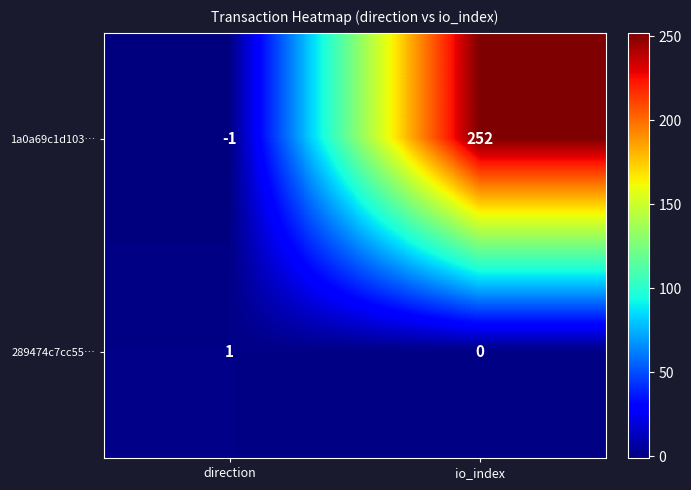

Rank the series at io_index from highest to lowest value.

1a0a69c1d103…, 289474c7cc55…